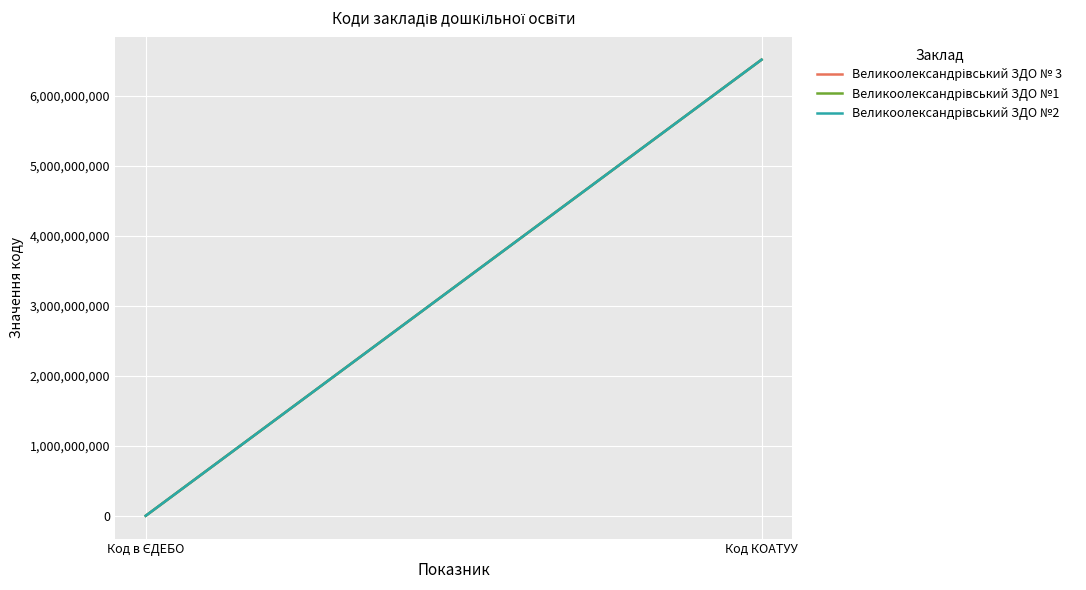

What is the difference between the maximum and minimum values in the Великоолександрівський ЗДО №2 series?

6520787223